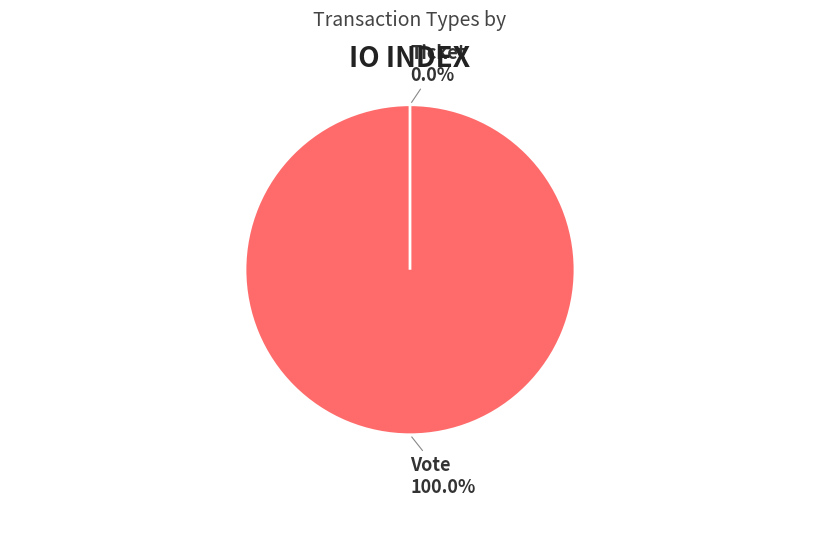

Is there any slice that represents more than half of the pie?

Yes